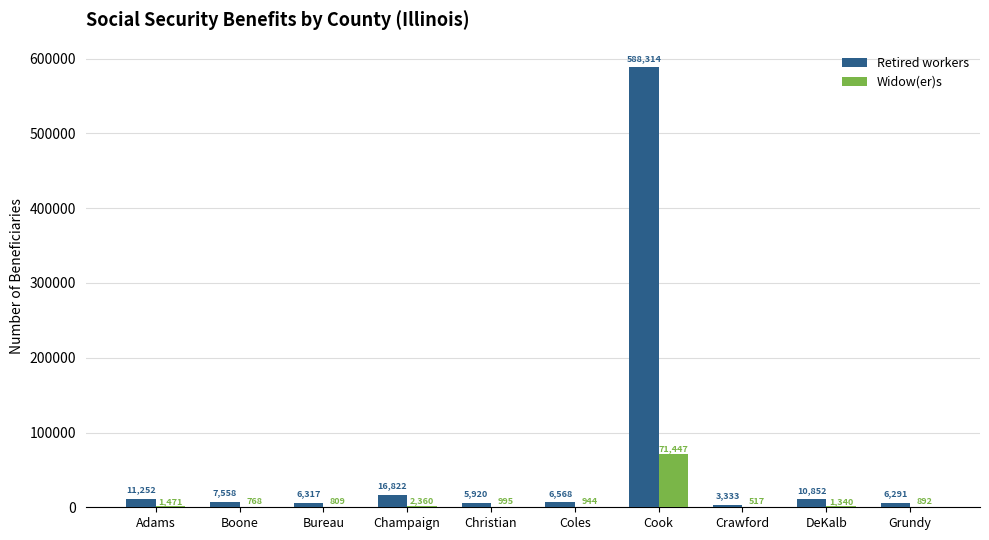

What is the sum of all Retired workers values?

663227